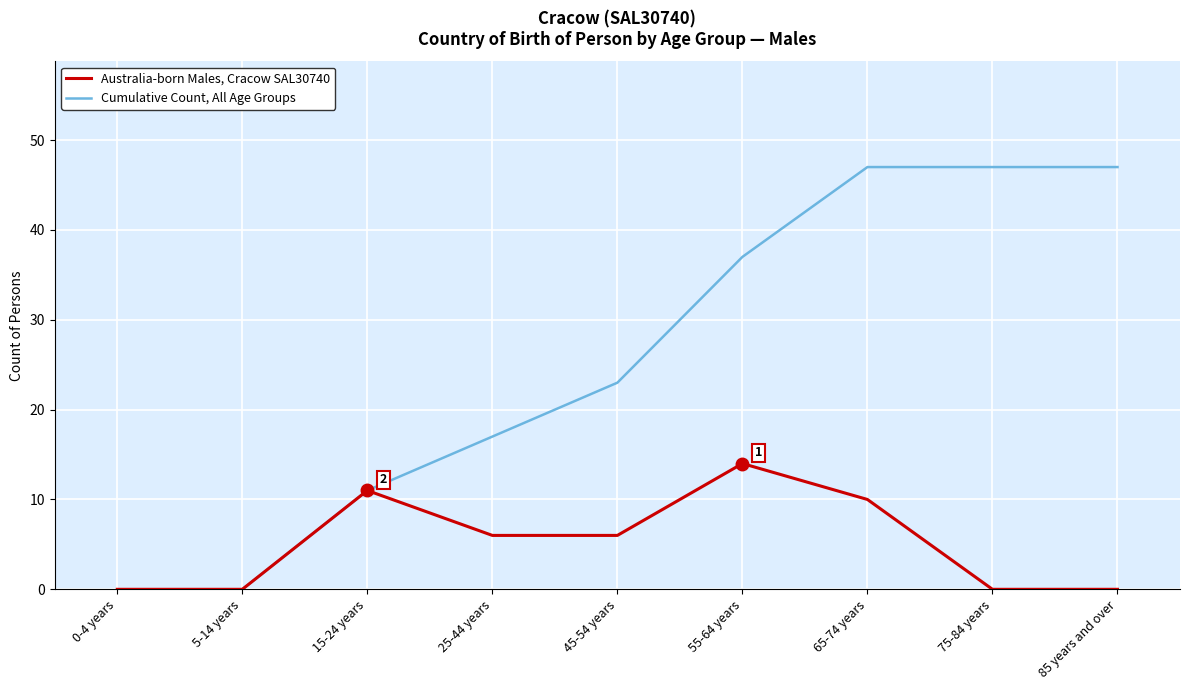

Reading right to left, extract all data points from this chart.

Australia-born Males, Cracow SAL30740: 0	0	10	14	6	6	11	0	0
Cumulative Count, All Age Groups: 47	47	47	37	23	17	11	0	0